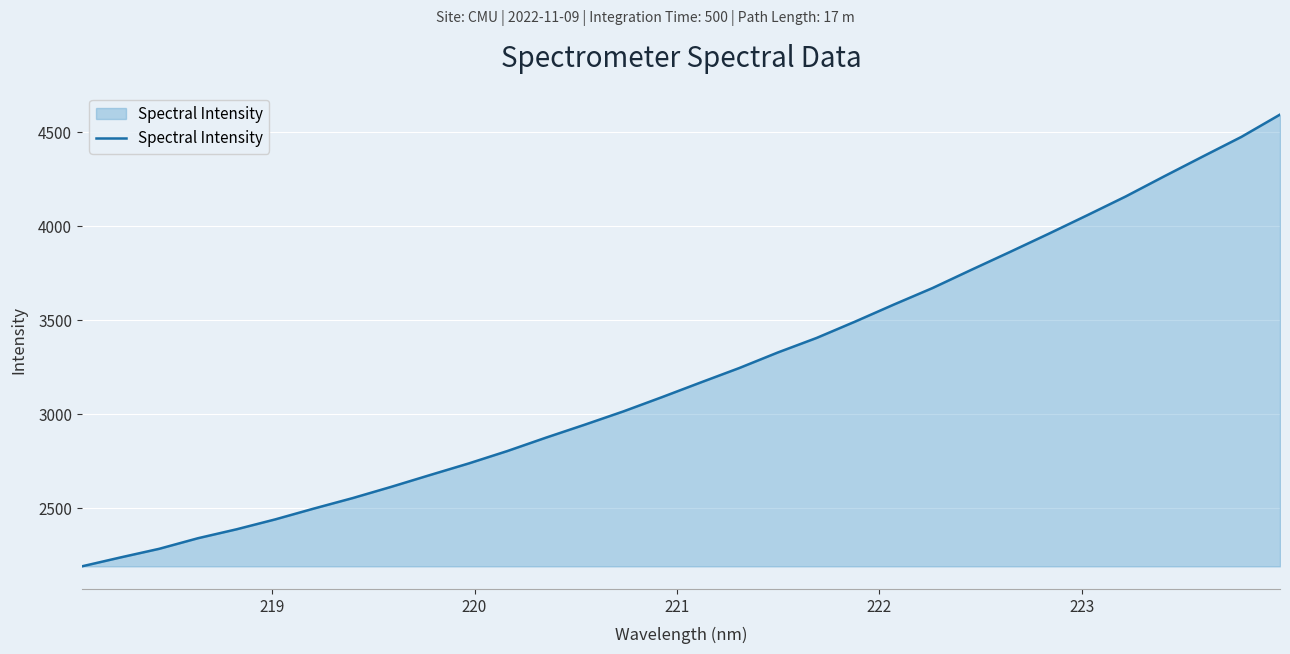

What is the greatest value displayed?

4594.3